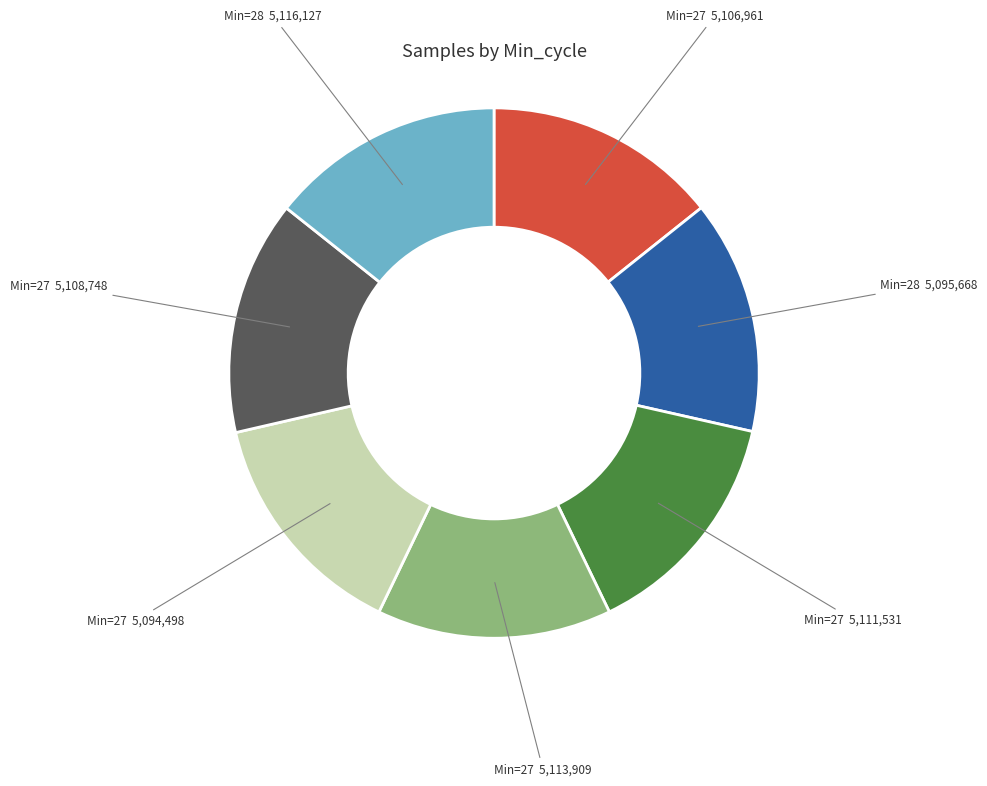

True or false: Min=27 5,111,531 accounts for 14% of the total.

True